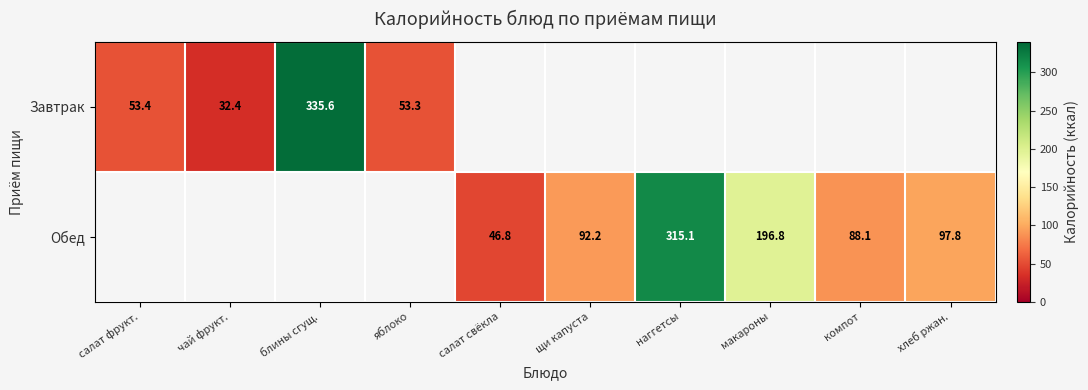

The value of Обед at макароны is 196.8. True or false?

True